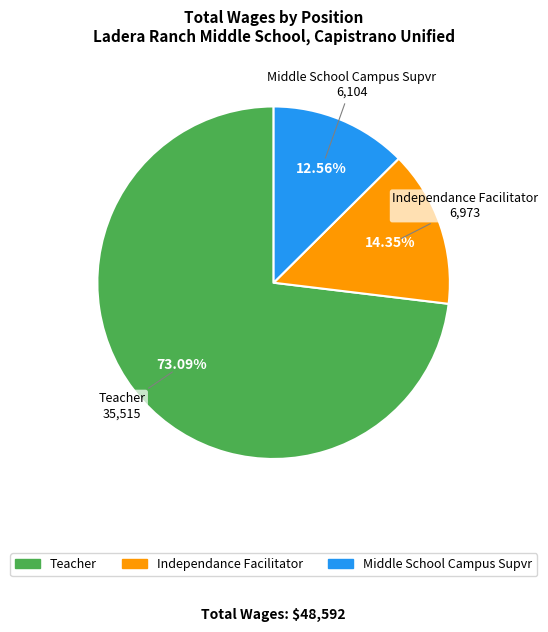

Combined, what portion of the pie is Independance Facilitator and Middle School Campus Supvr?

26.9%